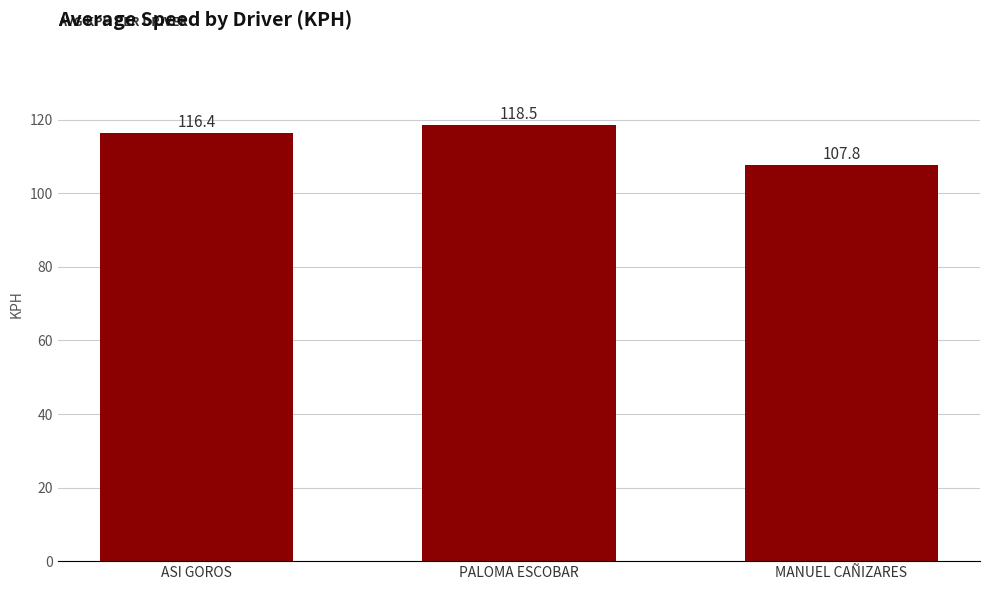

Count the number of categories in the chart.

3